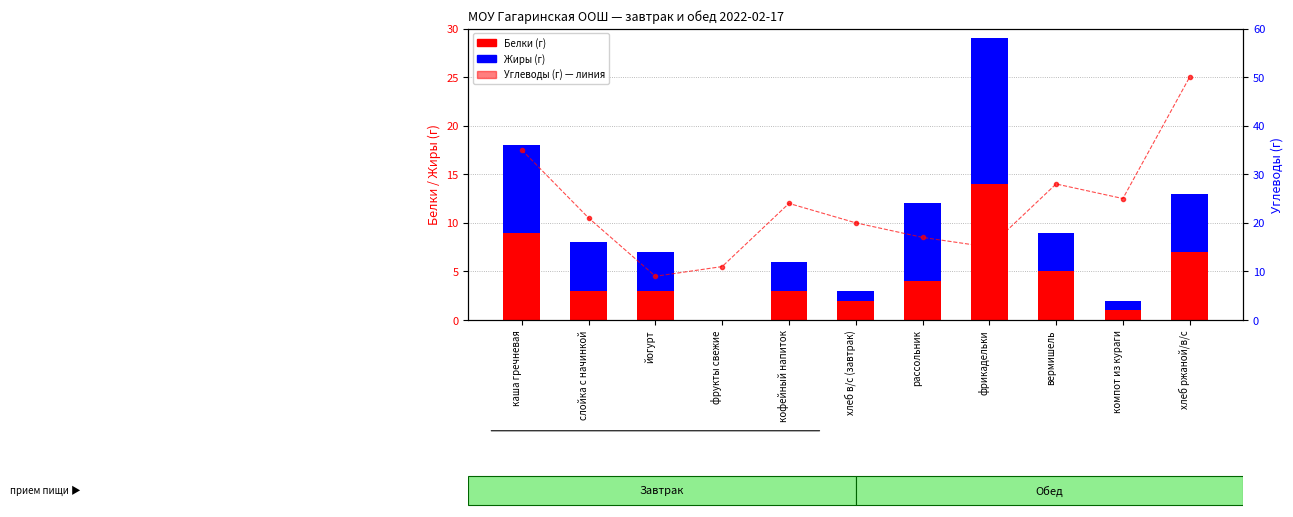

What is the sum of the Жиры (г) values at компот из кураги and фрукты свежие?

1